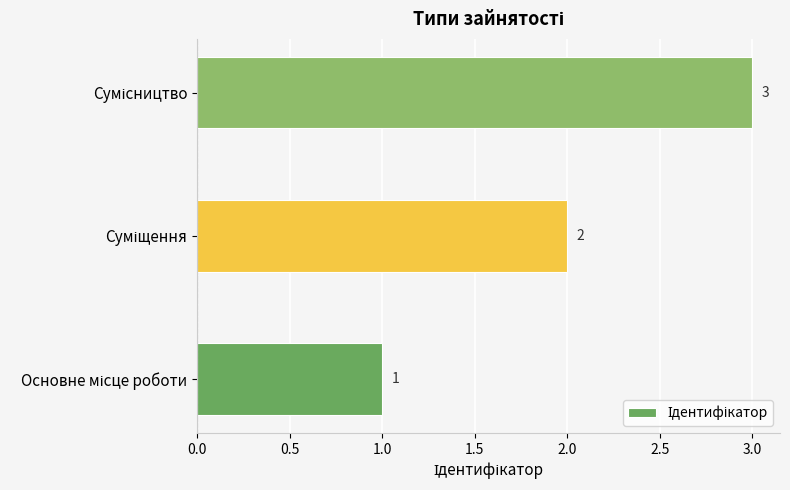

What is the difference between the maximum and minimum values?

2